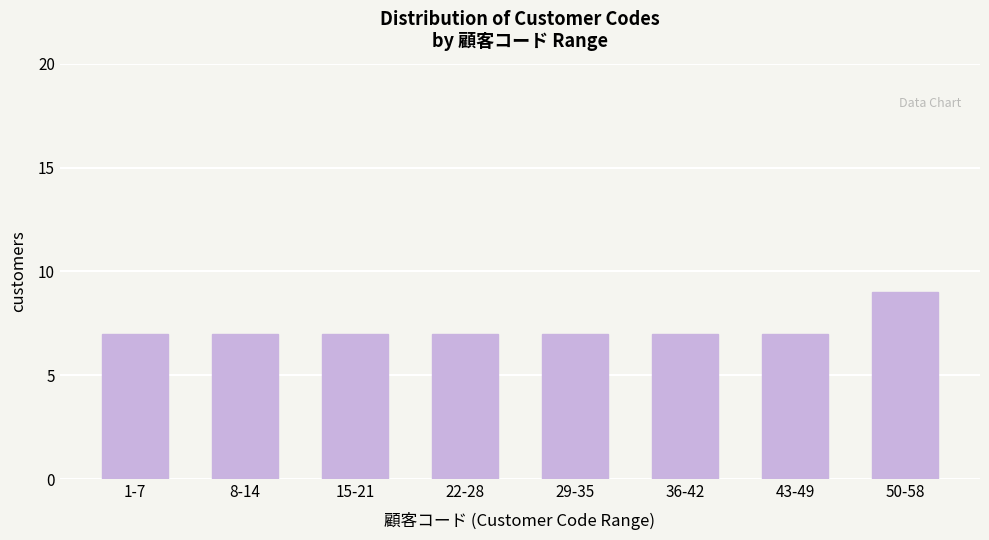

Reading left to right, transcribe all the data shown in this chart.

7	7	7	7	7	7	7	9